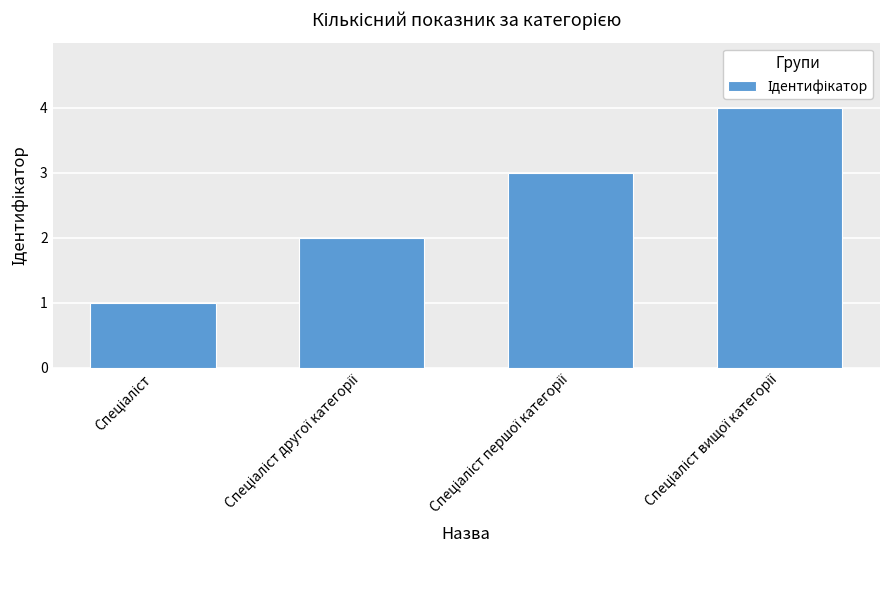

Reading left to right, transcribe all the data shown in this chart.

1	2	3	4